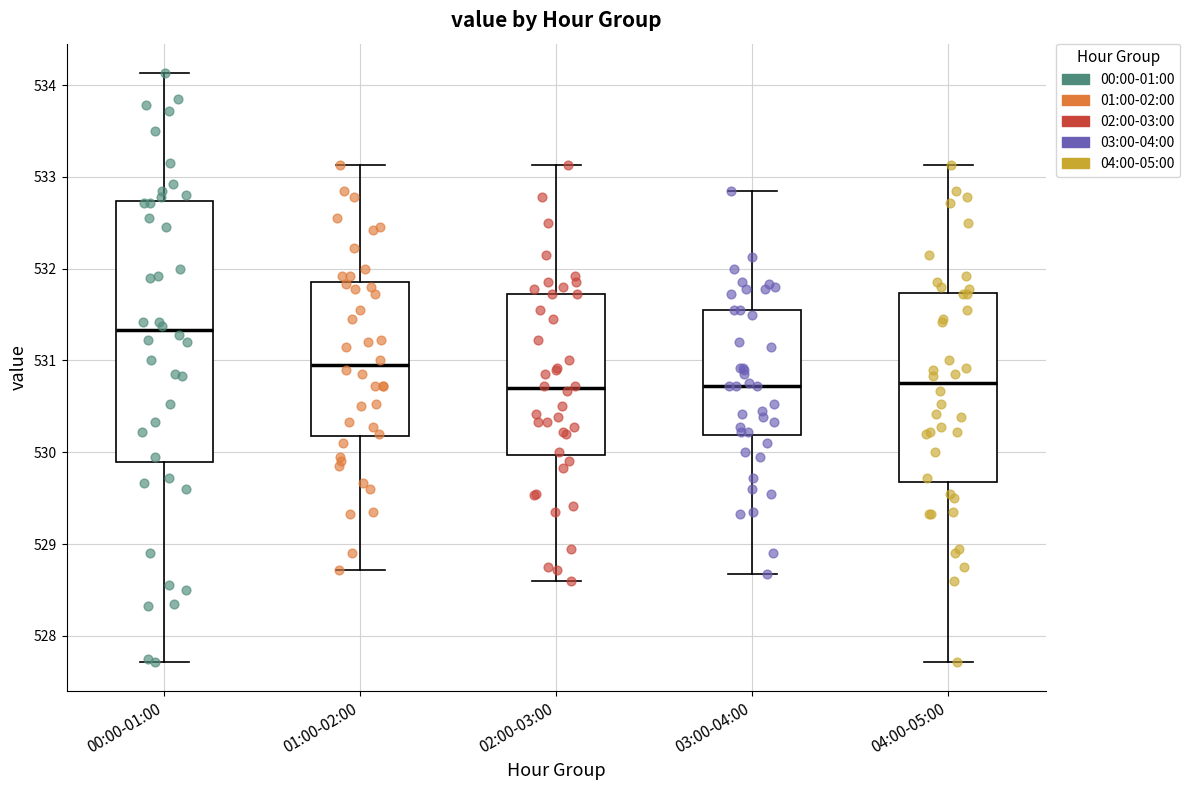

Reading left to right, read every box against the y-axis: the position of its median line, the range the box covers, and the ends of its whiskers. The values are not printed on the chart, so give them approximately, as read against the axis.

00:00-01:00: median 531.3, box 529.9 to 532.7, whiskers 527.7 to 534.1
01:00-02:00: median 531.0, box 530.2 to 531.9, whiskers 528.7 to 533.1
02:00-03:00: median 530.7, box 530.0 to 531.7, whiskers 528.6 to 533.1
03:00-04:00: median 530.7, box 530.2 to 531.6, whiskers 528.7 to 532.9
04:00-05:00: median 530.8, box 529.7 to 531.7, whiskers 527.7 to 533.1